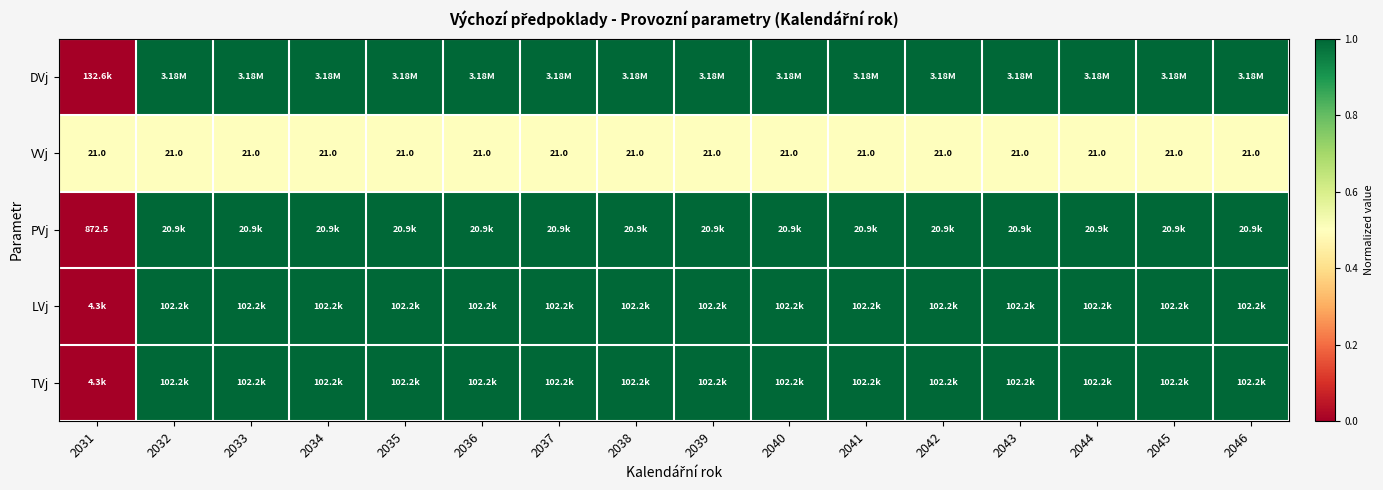

Which series has the largest range (max minus min)?

DVj